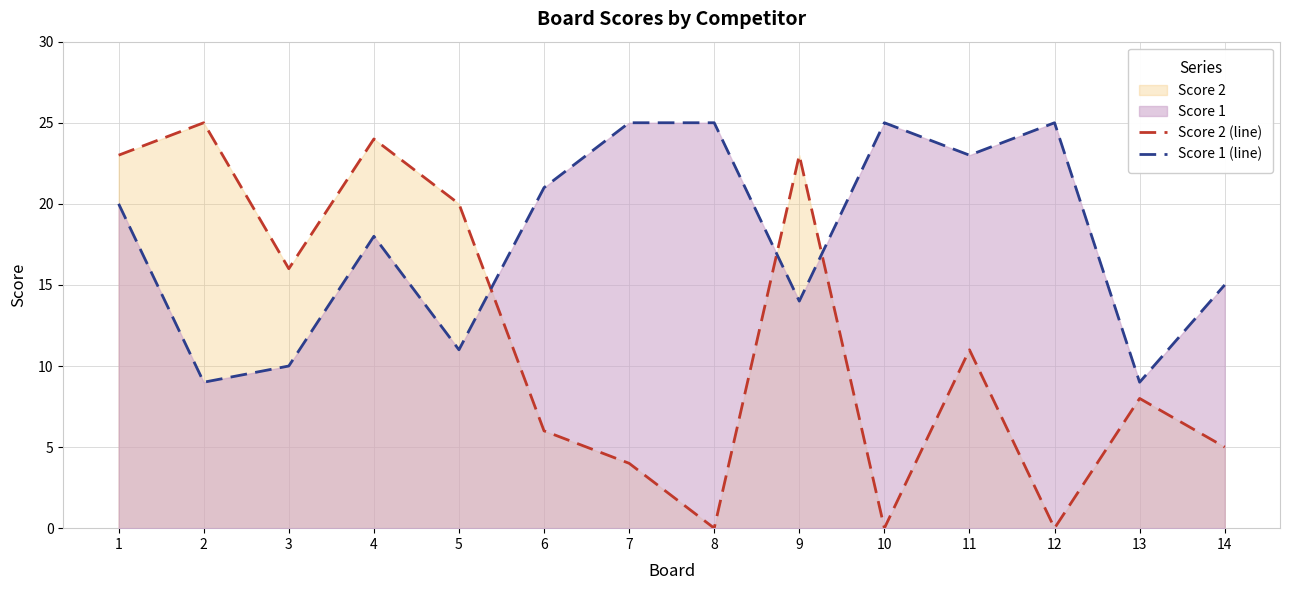

Is the value of Score 2 (line) at 10 greater than the value of Score 1 (line) at 1?

No